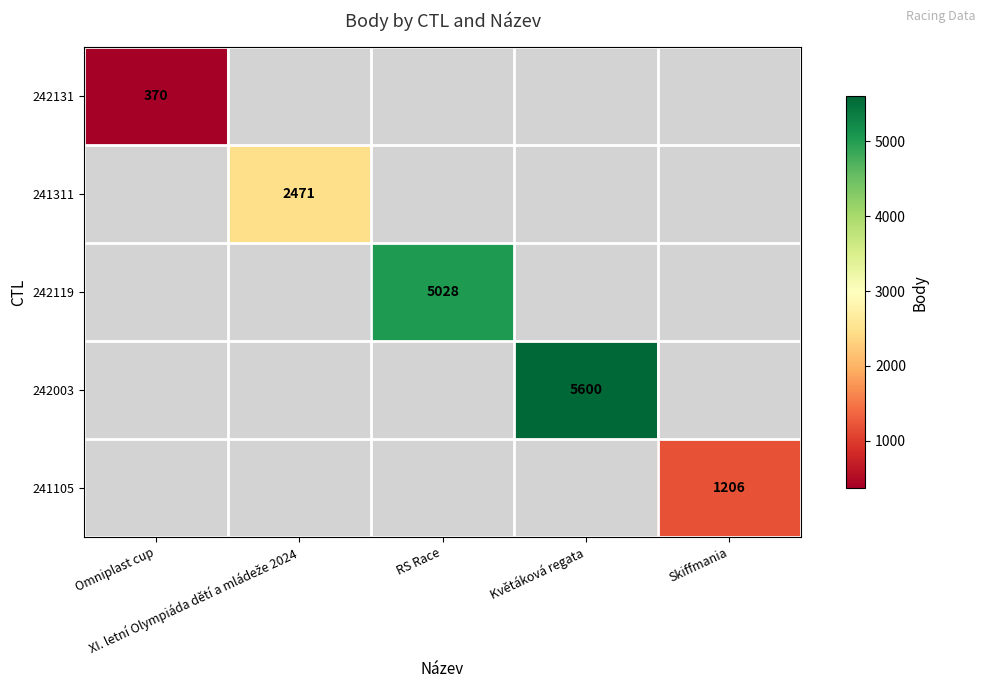

What is the minimum value shown in the chart?

370.0